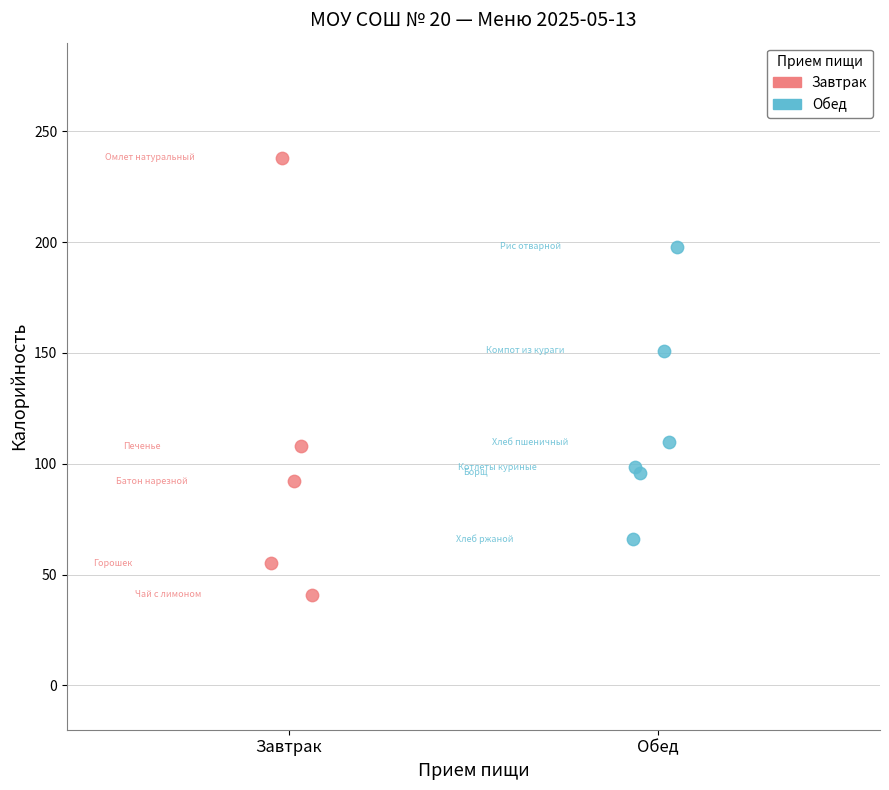

Which series has the largest Y range (max minus min)?

Завтрак